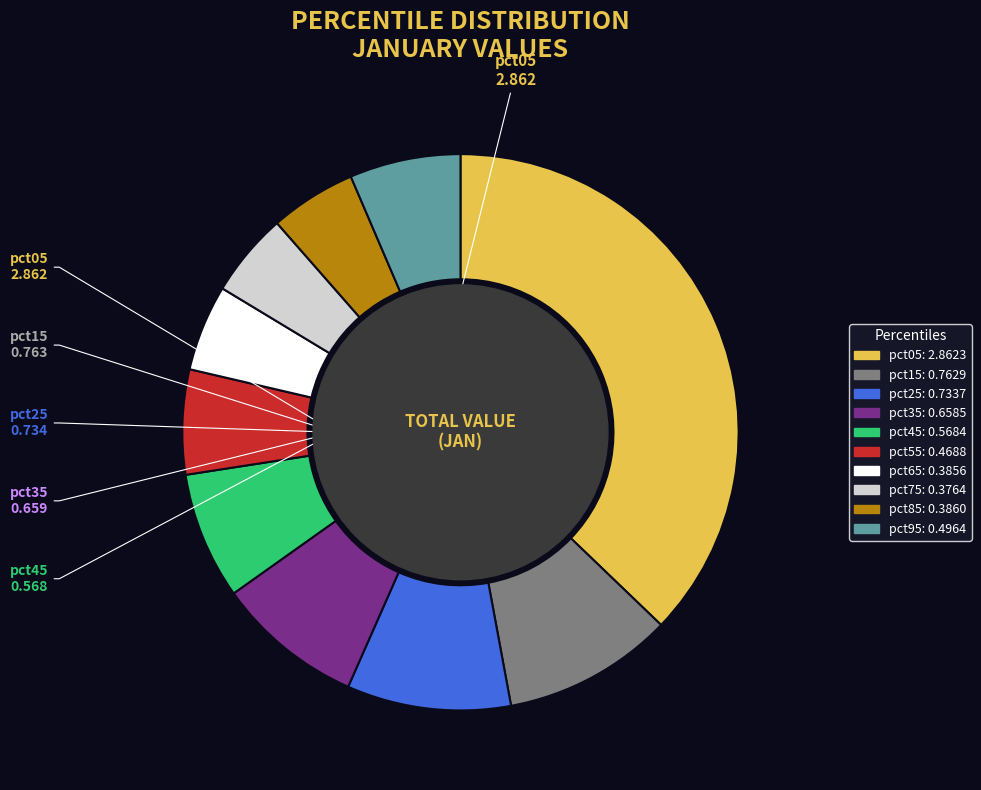

Is it true that pct45 is 18% of the pie?

False